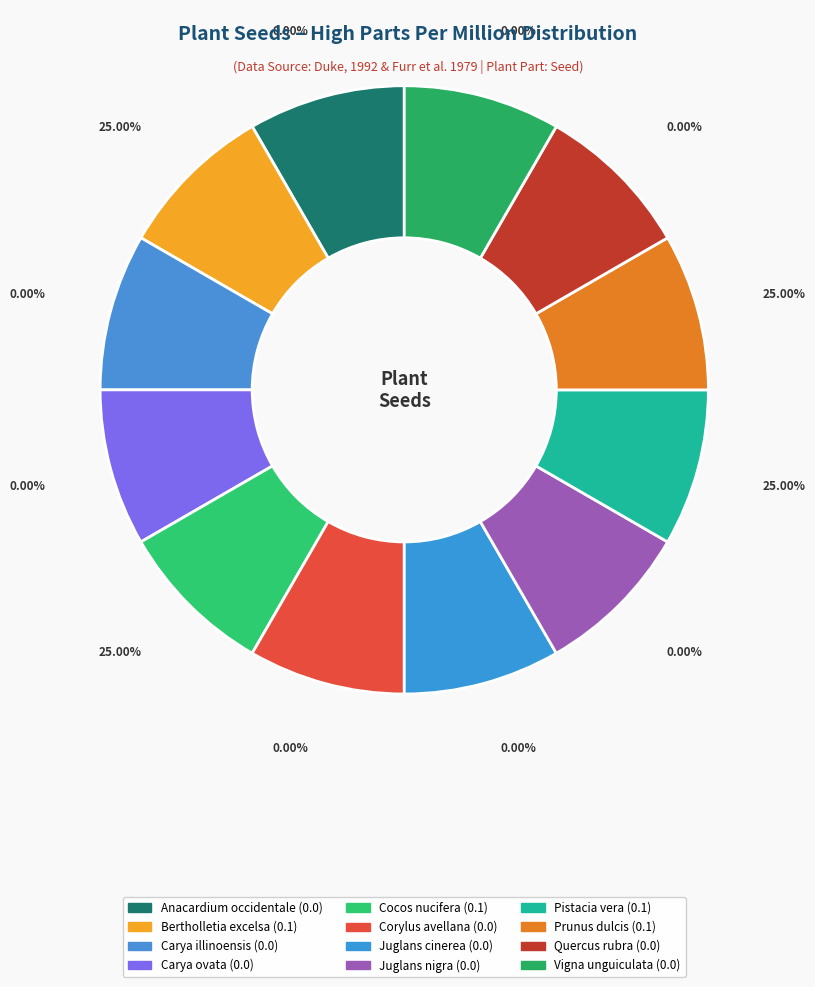

Between Bertholletia excelsa and Anacardium occidentale, which is larger?

Bertholletia excelsa